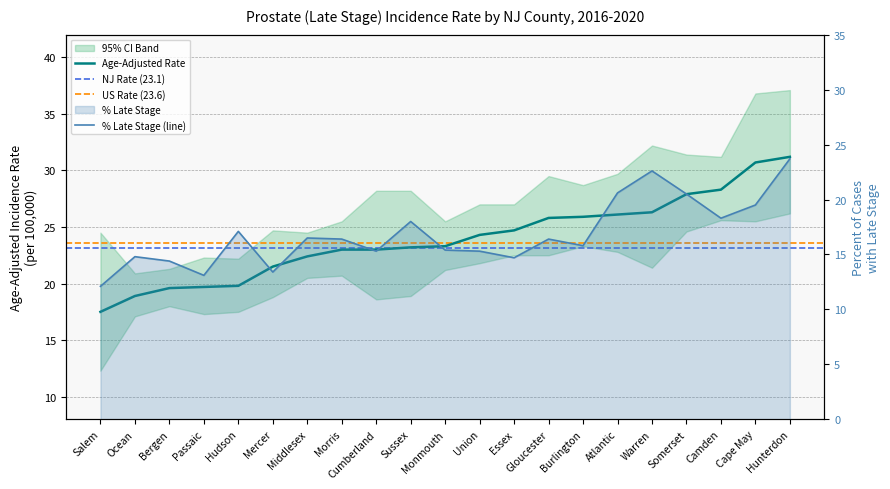

What is the difference between the maximum and minimum values in the Age-Adjusted Rate series?

13.7